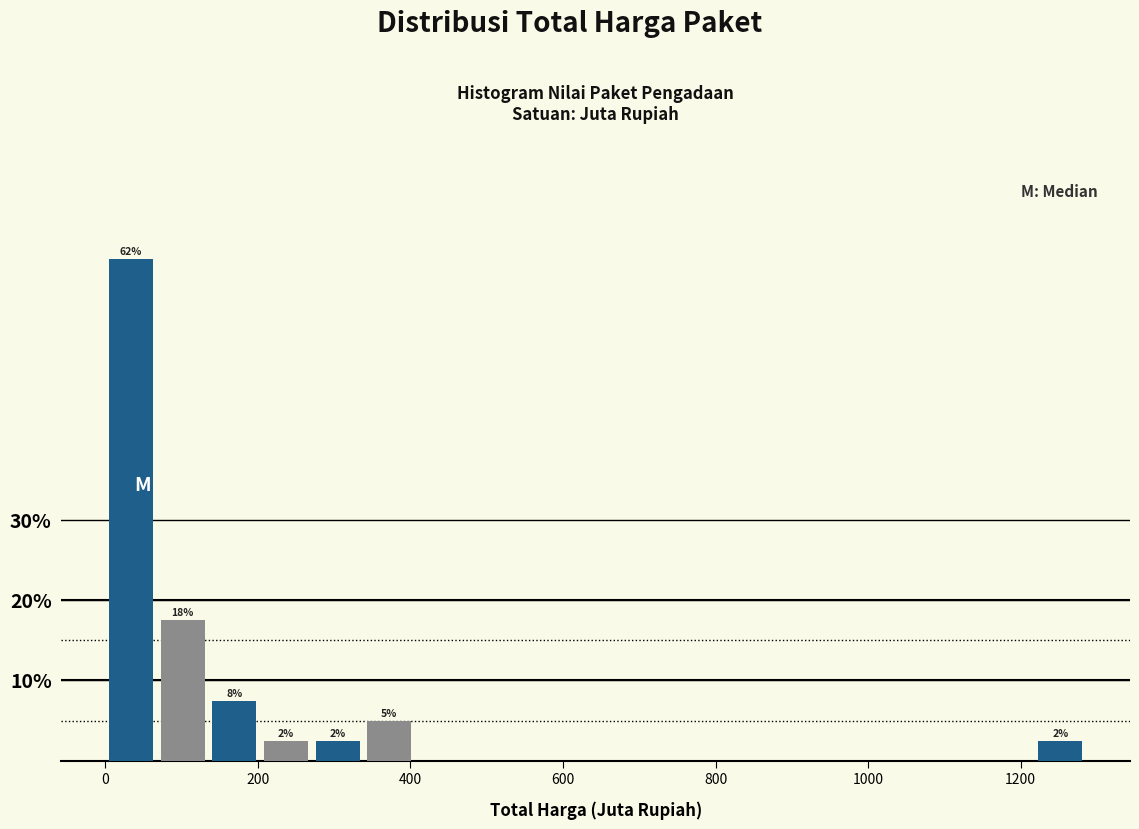

Around what value on the x-axis is the tallest bar? Give the approximate position of its centre, as read against the axis.

40